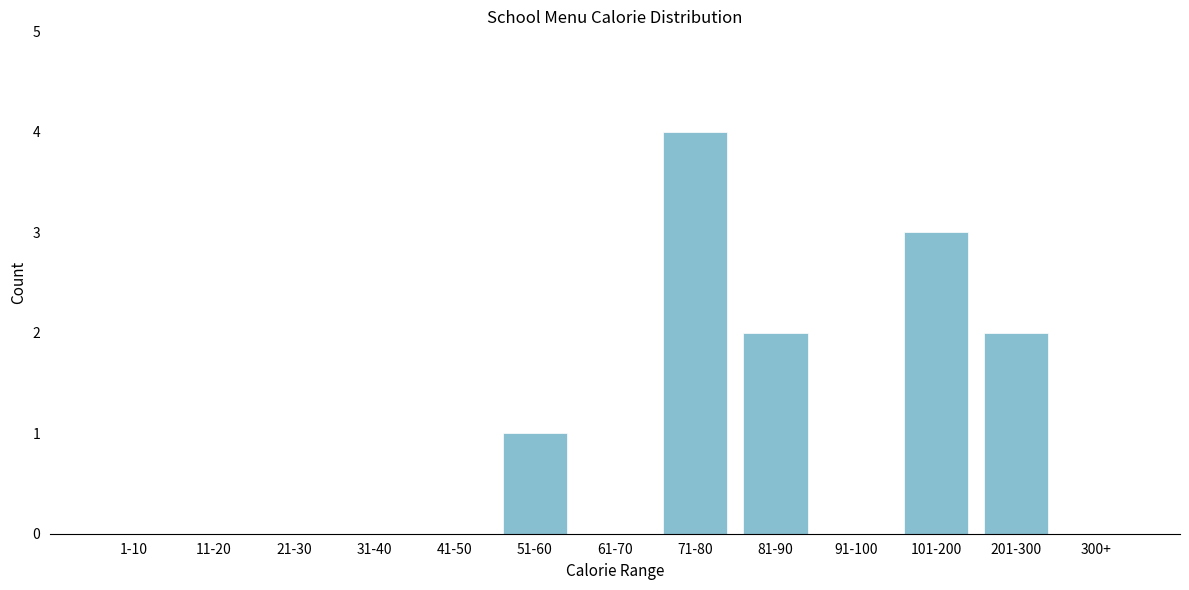

Reading left to right, what are all the values shown in this chart?

1-10=0	11-20=0	21-30=0	31-40=0	41-50=0	51-60=1	61-70=0	71-80=4	81-90=2	91-100=0	101-200=3	201-300=2	300+=0